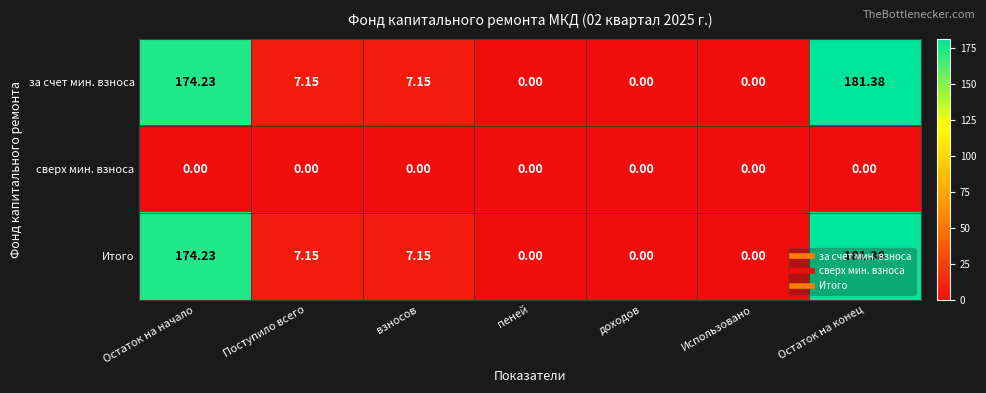

At which category is the sum across all series the highest?

Остаток на конец